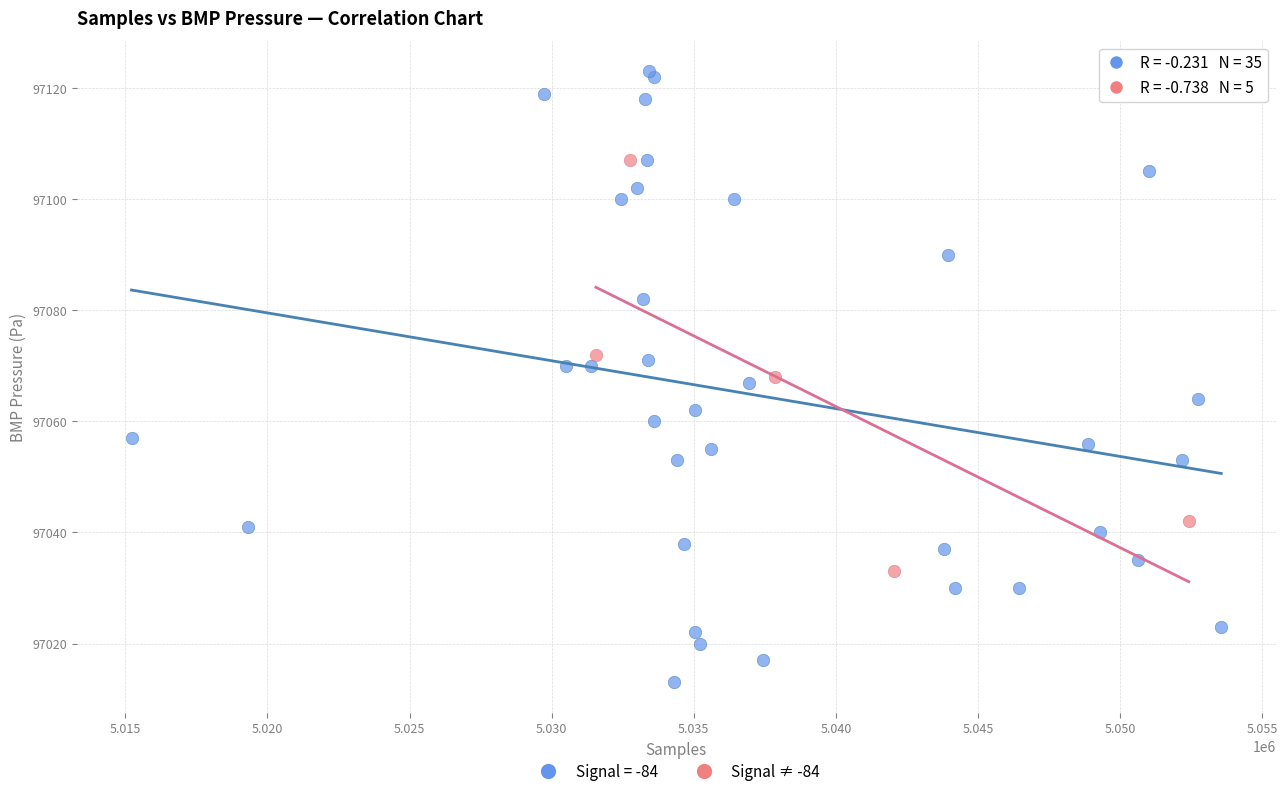

Which series contains the lowest Y value?

Signal = -84